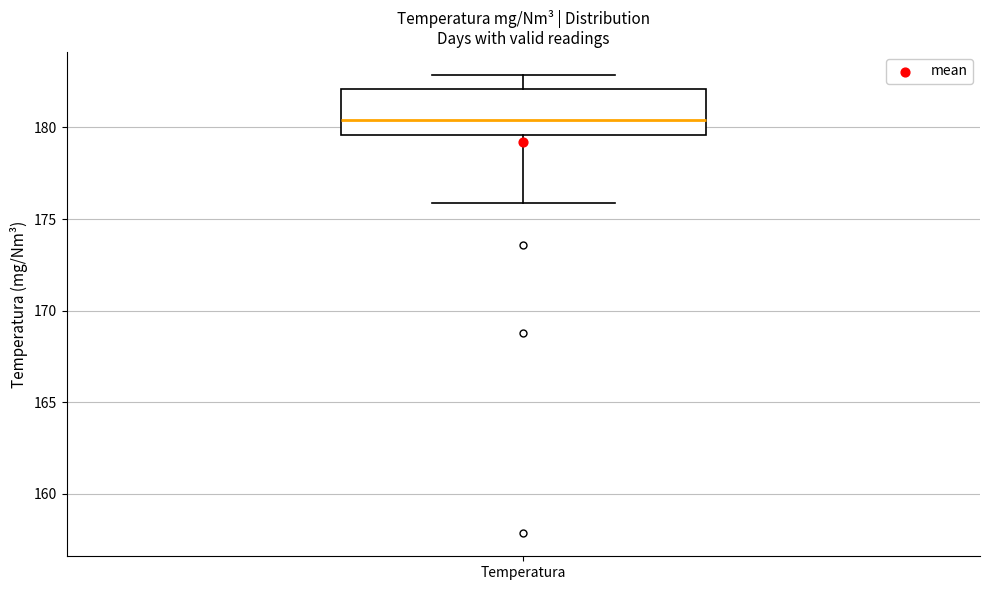

Where is the upper edge of the box for Temperatura on the y-axis? The values are not printed on the chart, so give them approximately, as read against the axis.

182.0